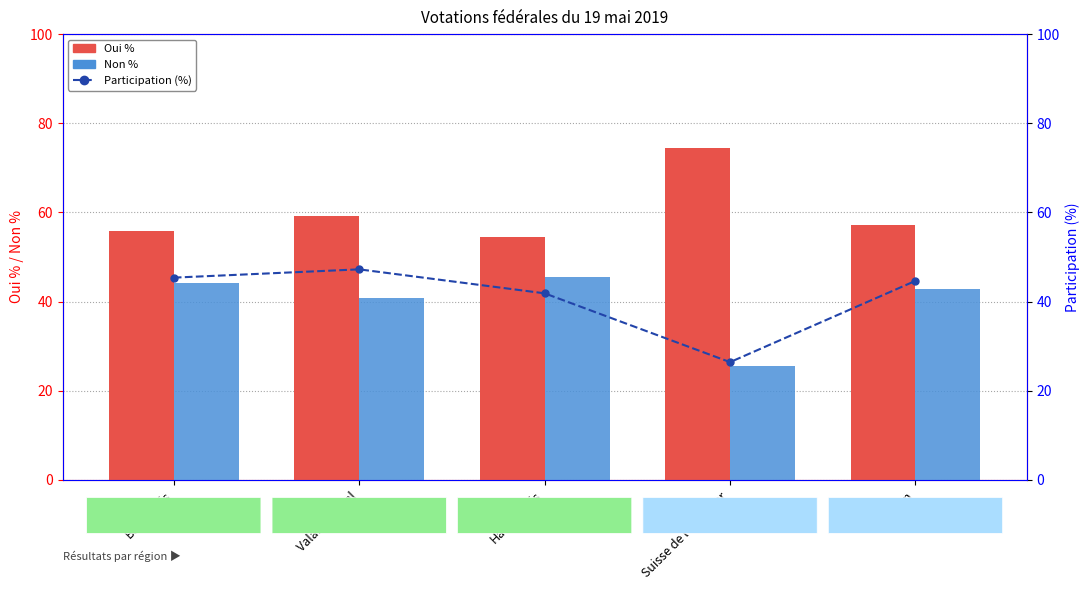

At Canton, list the series in order from largest to smallest.

Oui %, Participation (%), Non %